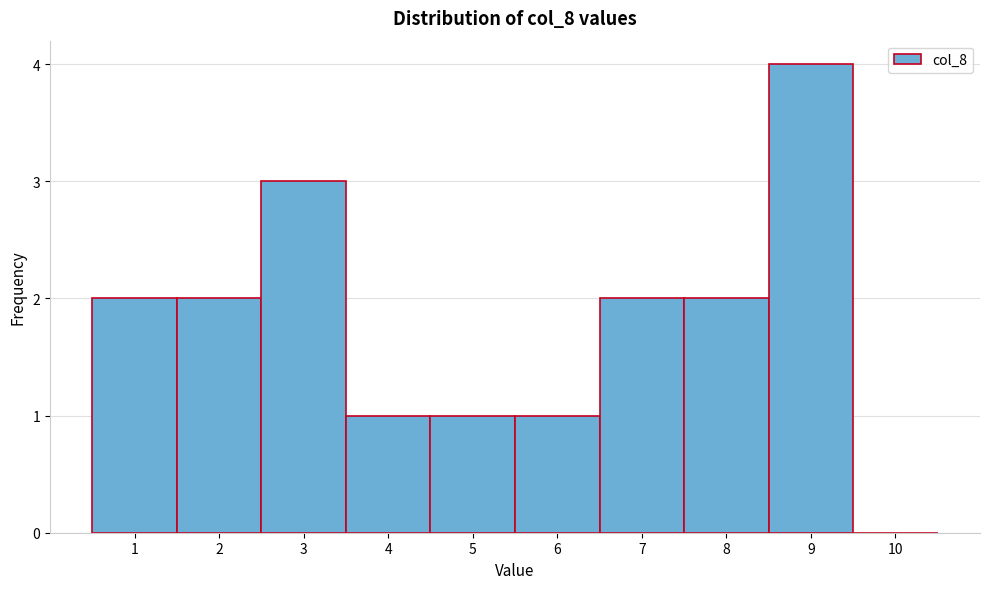

How tall is the bar that spans 8.5 to 9.5 on the x-axis? The values are not printed on the chart, so give them approximately, as read against the axis.

4